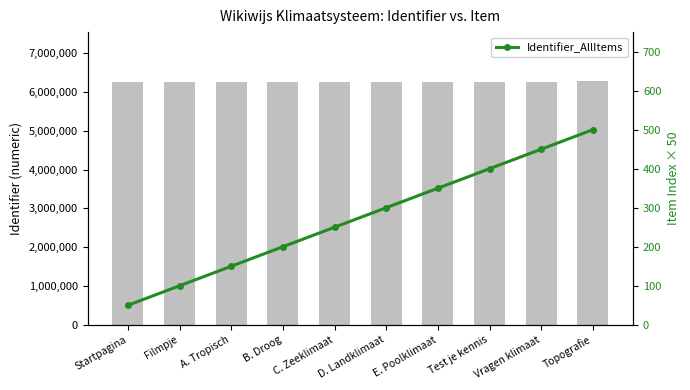

Reading left to right, extract all data points from this chart.

Identifier (bar): 6260681	6260707	6260689	6260691	6260693	6260695	6260697	6260699	6260726	6285849
Identifier_AllItems: 50	100	150	200	250	300	350	400	450	500